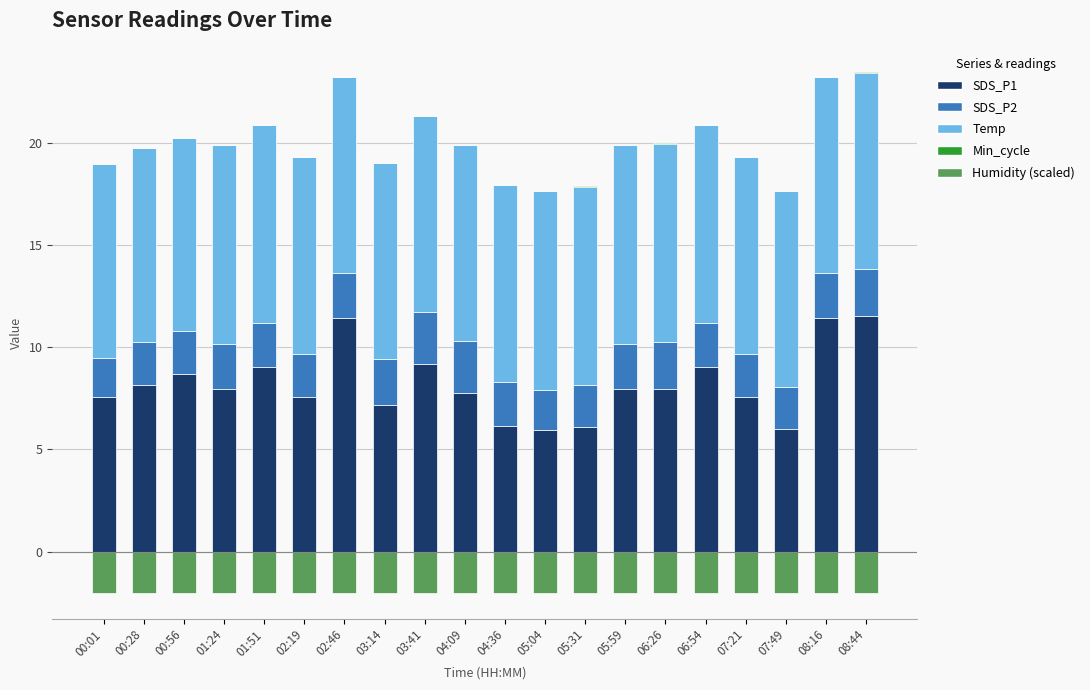

Rank the series by their maximum value, from lowest to highest.

Humidity (scaled), Min_cycle, SDS_P2, Temp, SDS_P1